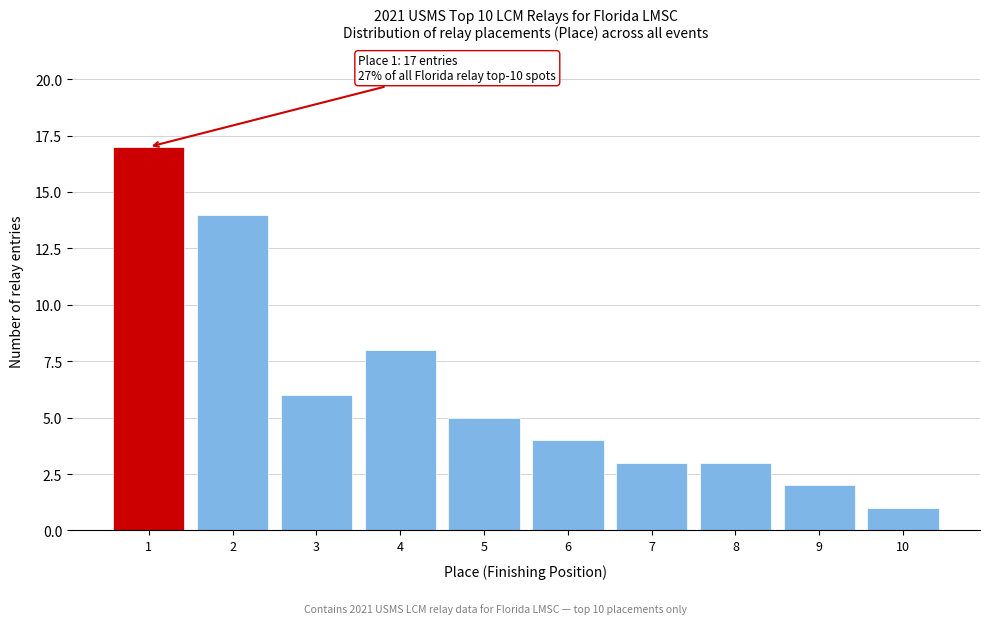

Reading left to right, extract all data points from this chart.

1=17	2=14	3=6	4=8	5=5	6=4	7=3	8=3	9=2	10=1